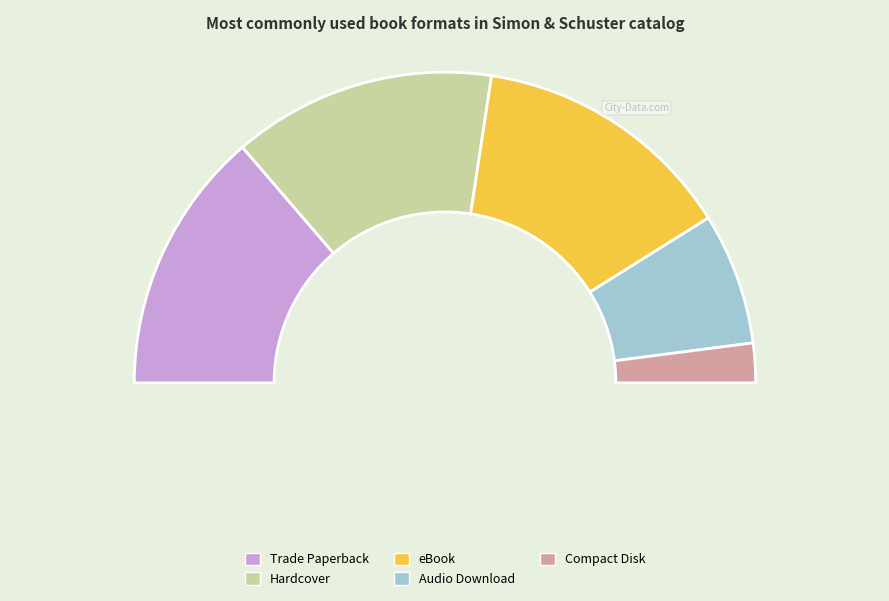

Which has a higher value, eBook or Trade Paperback?

eBook